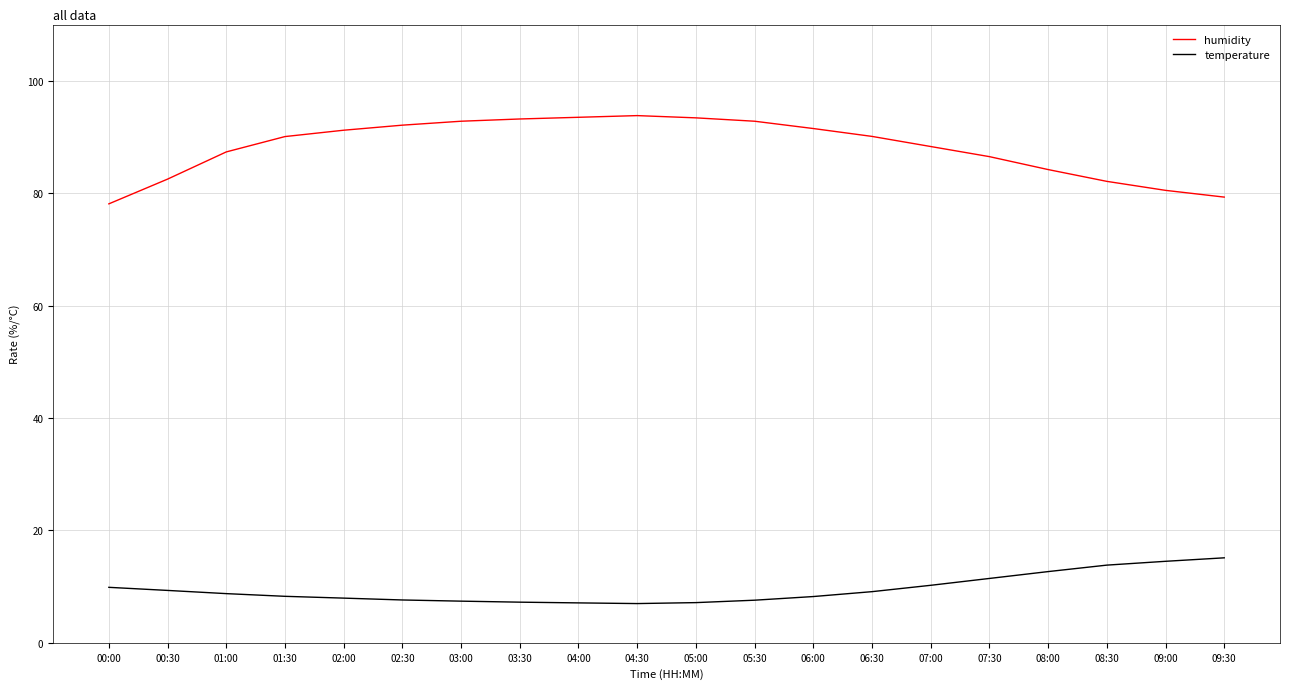

True or false: humidity and temperature cross at least once.

False